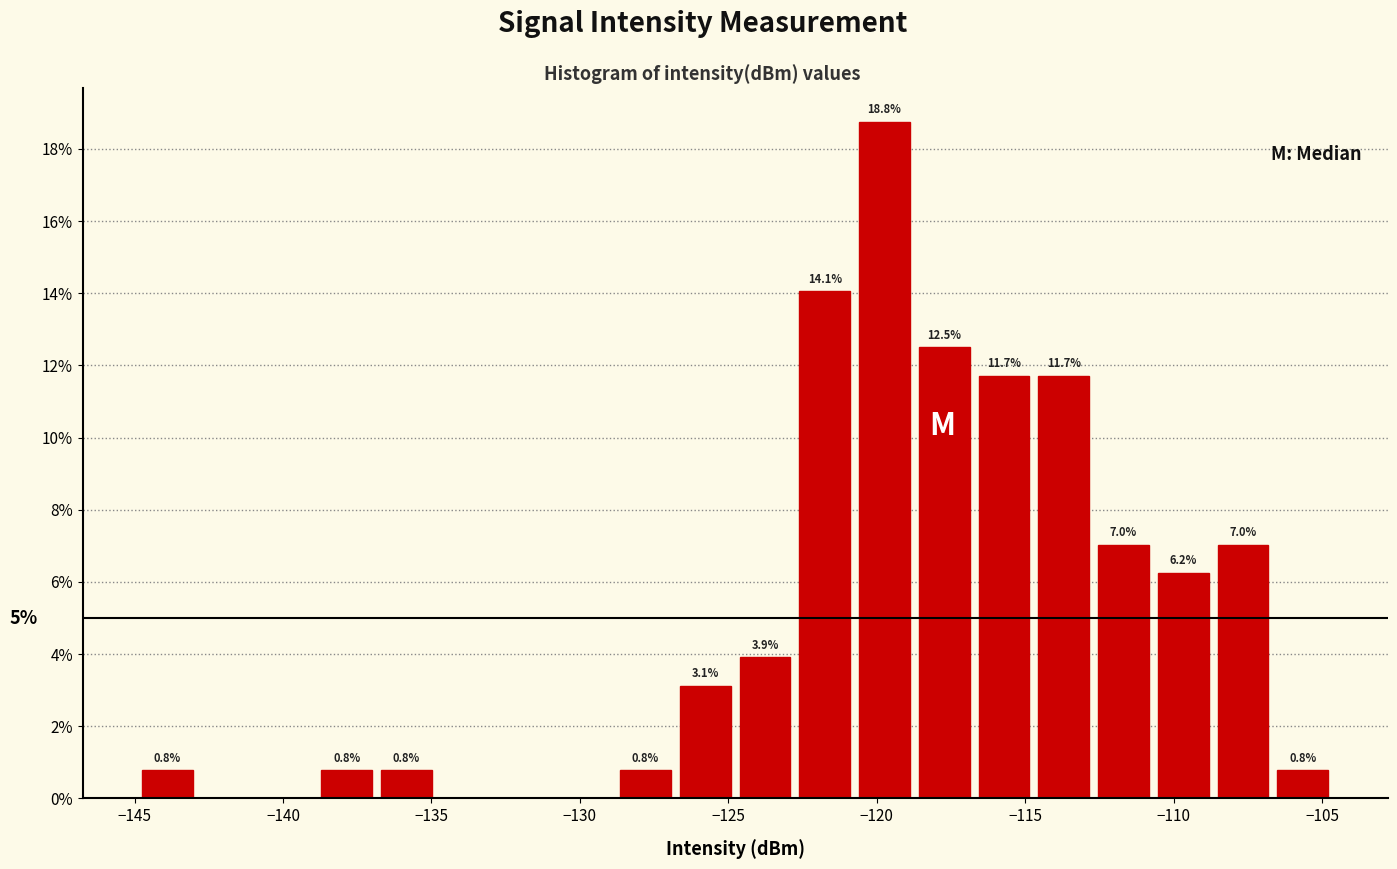

Over which range of the x-axis is the bar tallest?

-120.5 to -118.5